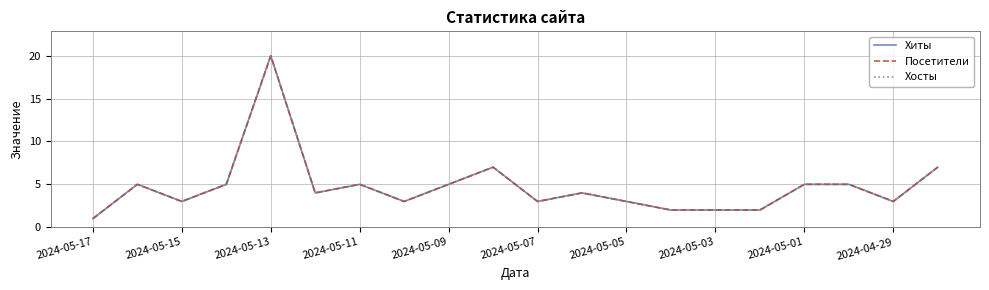

Does the chart display data point markers on the line(s)?

No